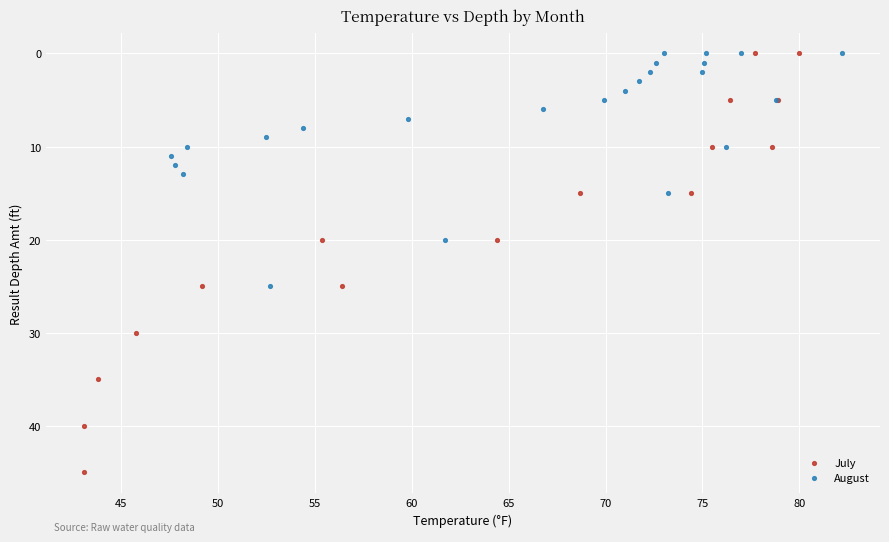

Which series has the largest Y range (max minus min)?

July